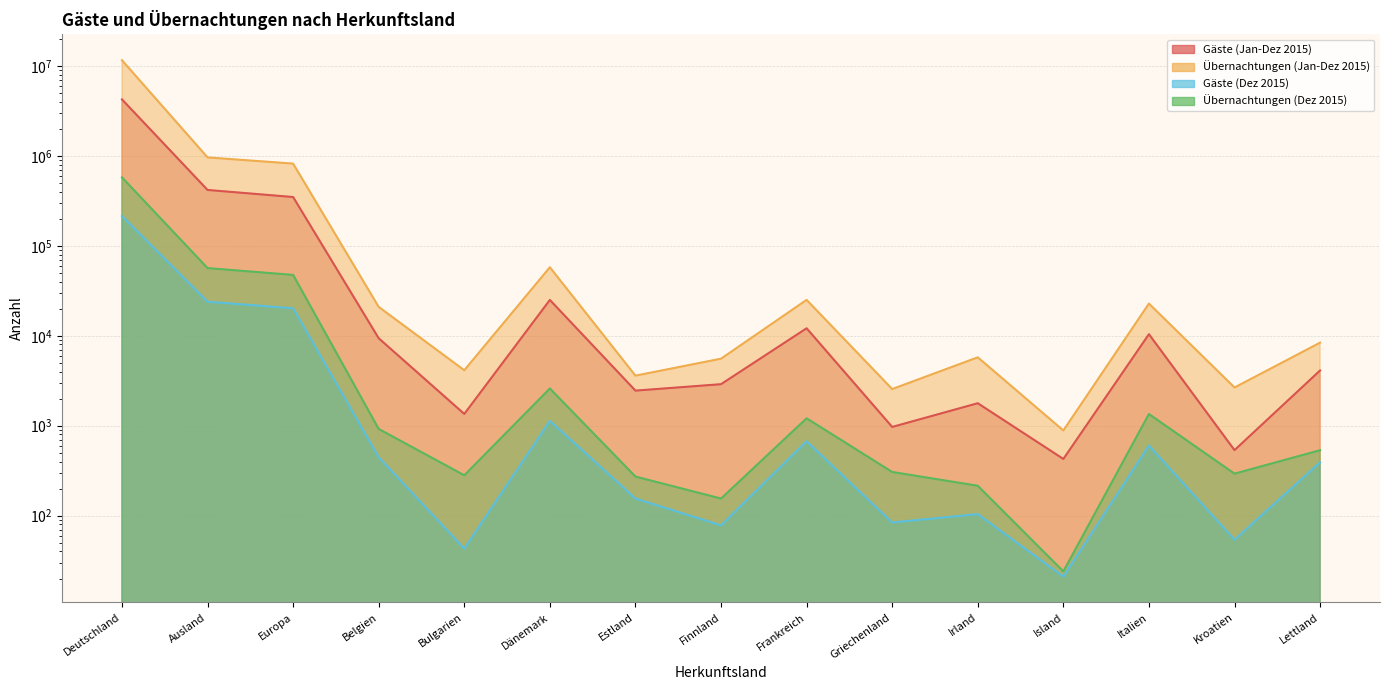

Which series has the largest range (max minus min)?

Übernachtungen (Jan-Dez 2015)